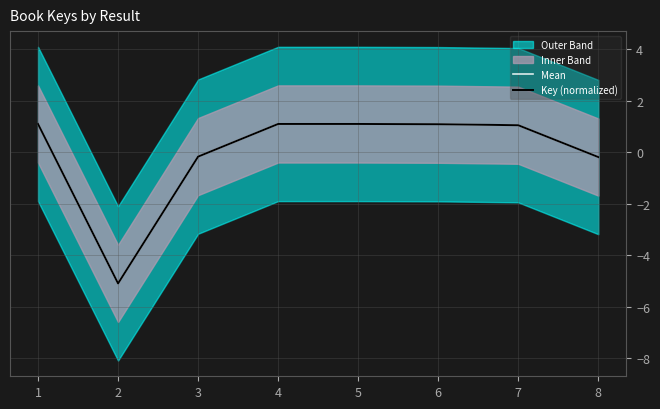

What is the difference between the maximum and minimum values in the Key (normalized) series?

6.2